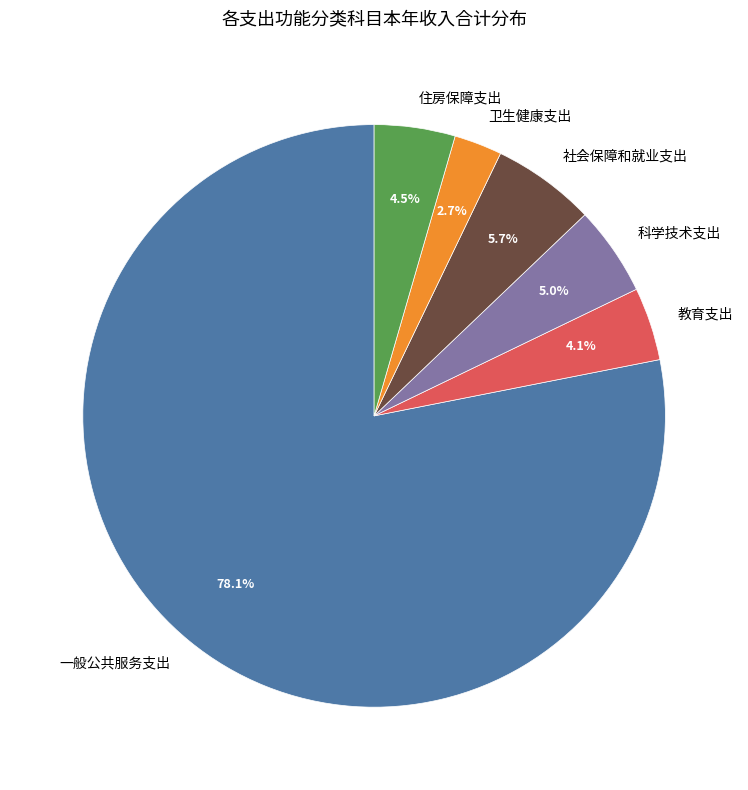

To the nearest percent, what is the average slice percentage?

17%